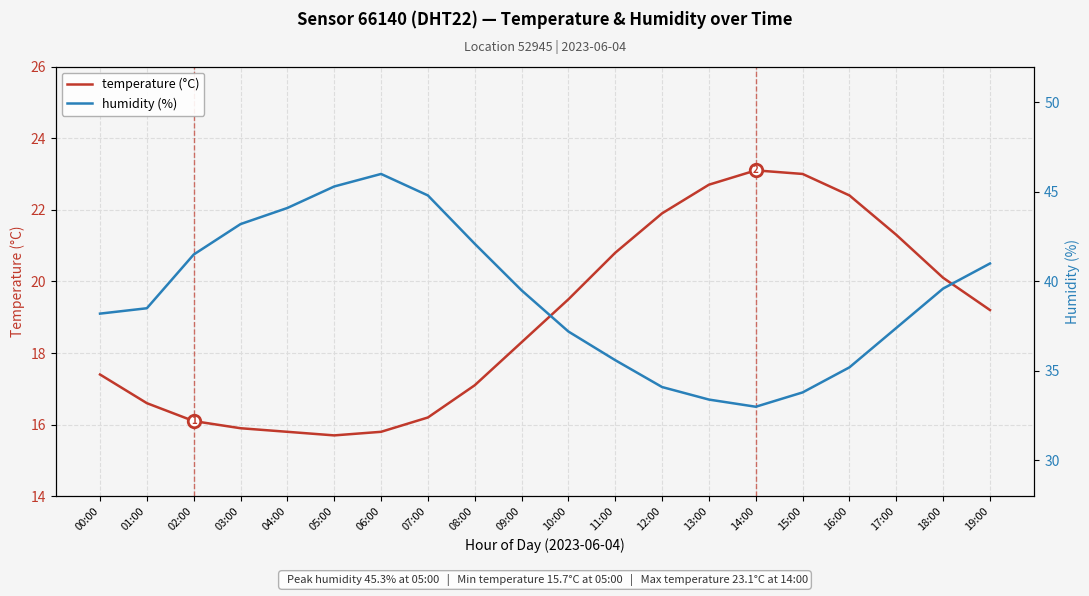

Reading left to right, extract all data points from this chart.

temperature (°C): 17.4	16.6	16.1	15.9	15.8	15.7	15.8	16.2	17.1	18.3	19.5	20.8	21.9	22.7	23.1	23.0	22.4	21.3	20.1	19.2
humidity (%): 38.2	38.5	41.5	43.2	44.1	45.3	46.0	44.8	42.1	39.5	37.2	35.6	34.1	33.4	33.0	33.8	35.2	37.4	39.6	41.0